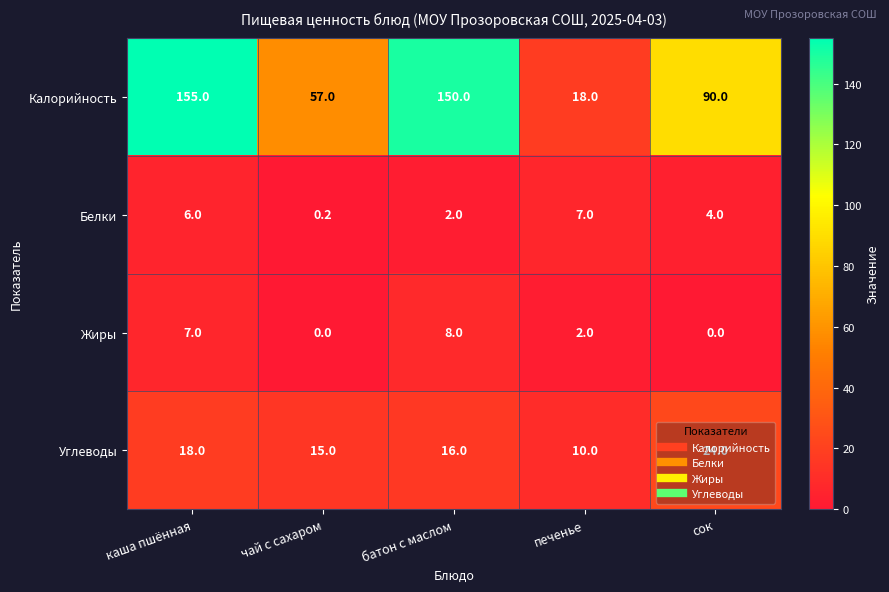

What is the lowest value of the Калорийность series?

18.0